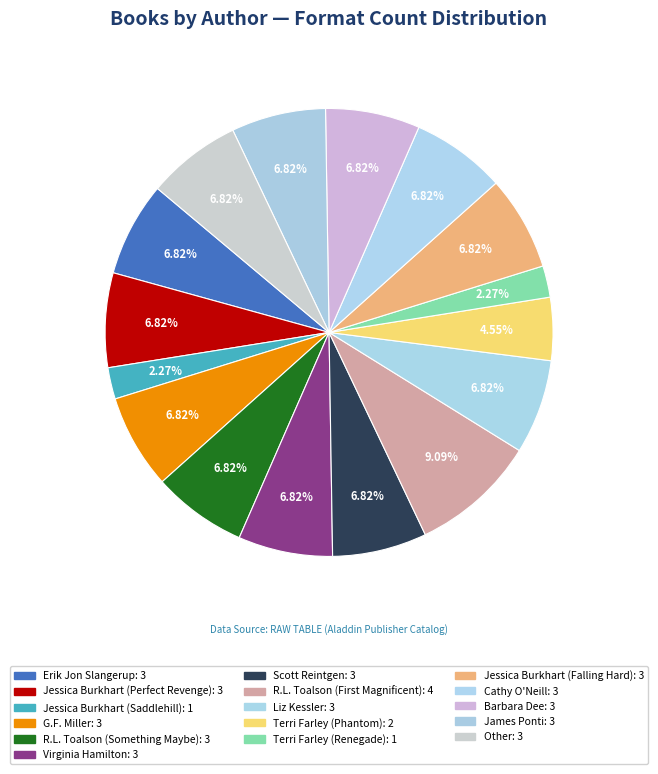

To the nearest percent, what portion does Scott Reintgen represent?

7%